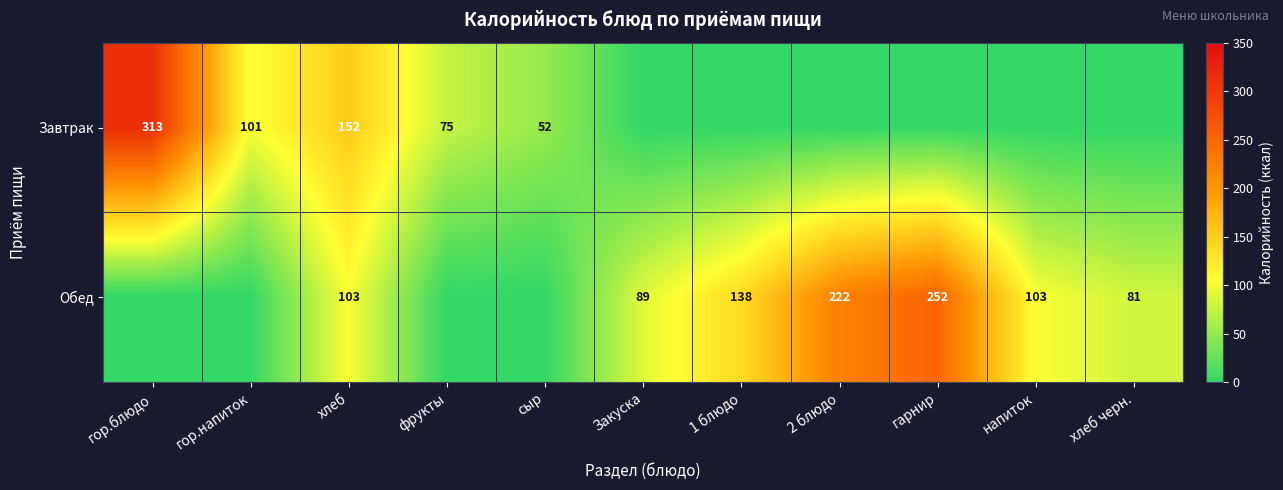

At which category is the sum across all series the highest?

гор.блюдо